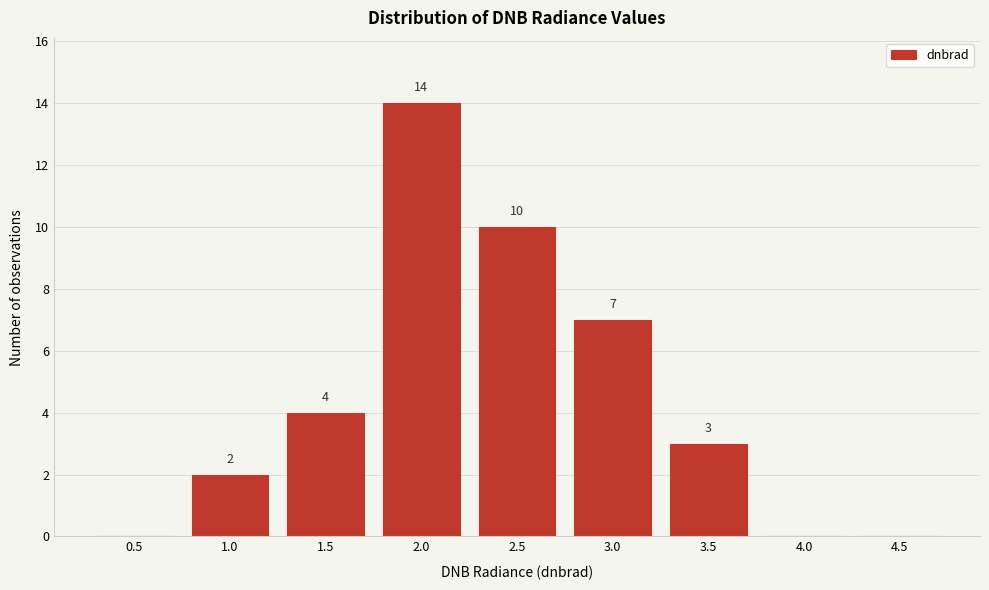

Reading left to right, what are all the values shown in this chart?

0.5=0	1.0=2	1.5=4	2.0=14	2.5=10	3.0=7	3.5=3	4.0=0	4.5=0